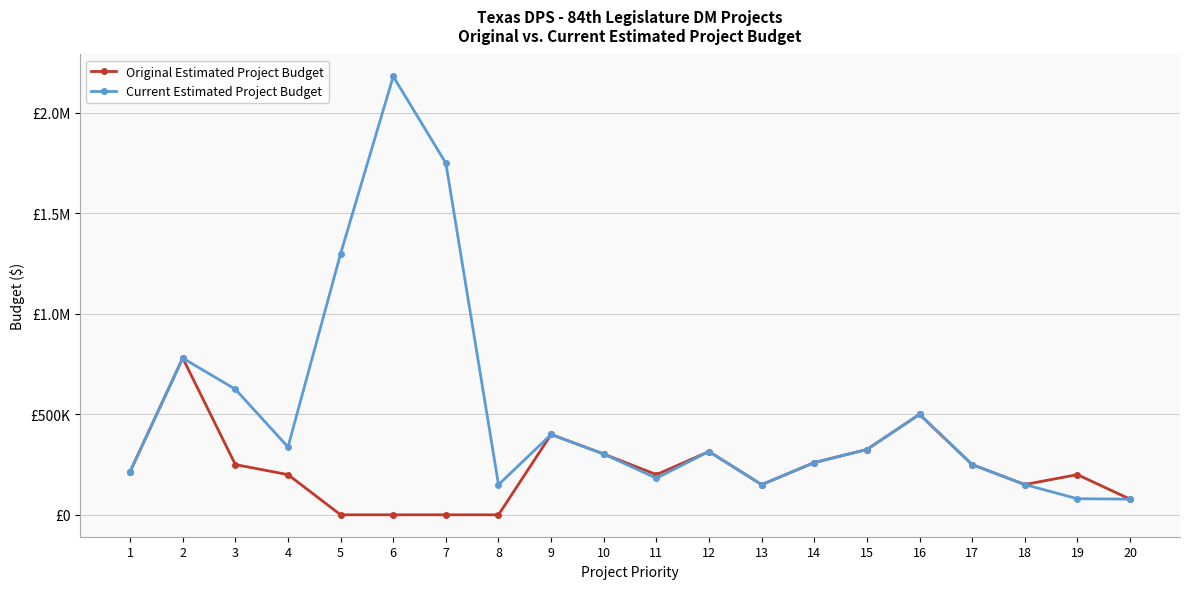

Is this an area chart (filled region under the line)?

No